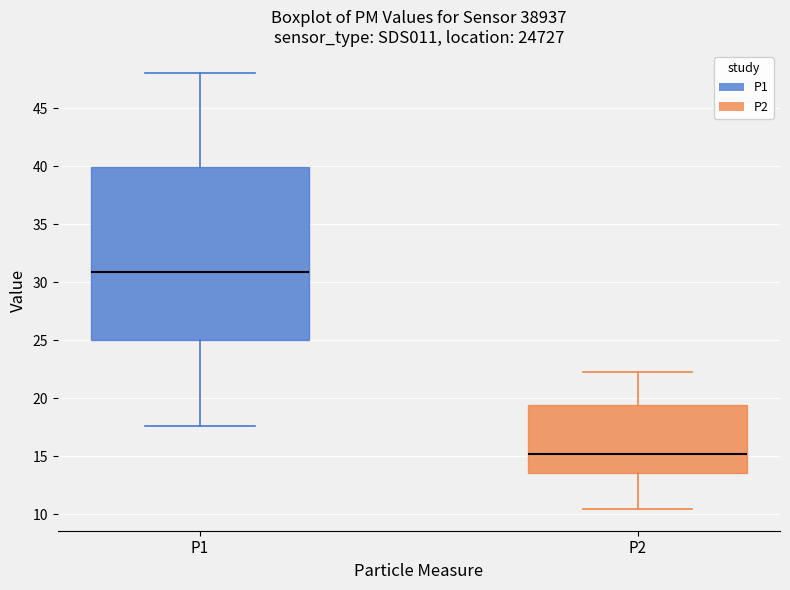

Reading left to right, transcribe this box plot: for each box, give where its median line is, the range the box spans, and where its two whiskers end, as read against the y-axis. The values are not printed on the chart, so give them approximately, as read against the axis.

P1: median 31.0, box 25.0 to 40.0, whiskers 17.5 to 48.0
P2: median 15.0, box 13.5 to 19.5, whiskers 10.5 to 22.0